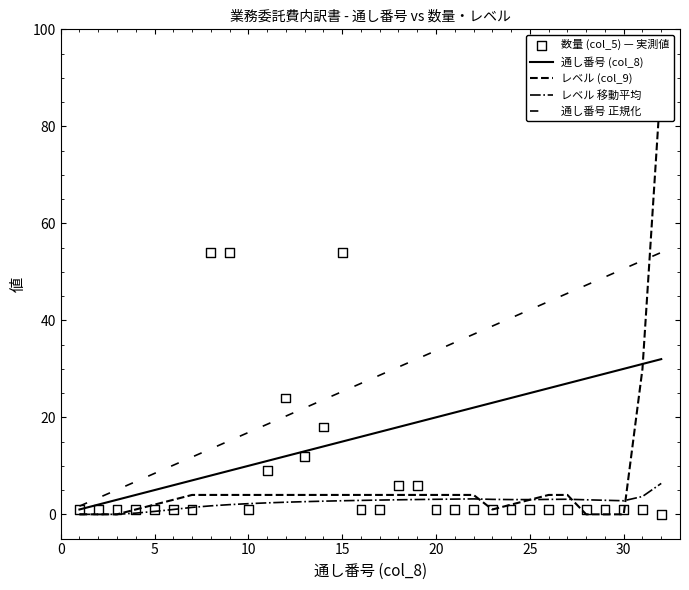

Which series reaches the maximum Y coordinate?

レベル (col_9)